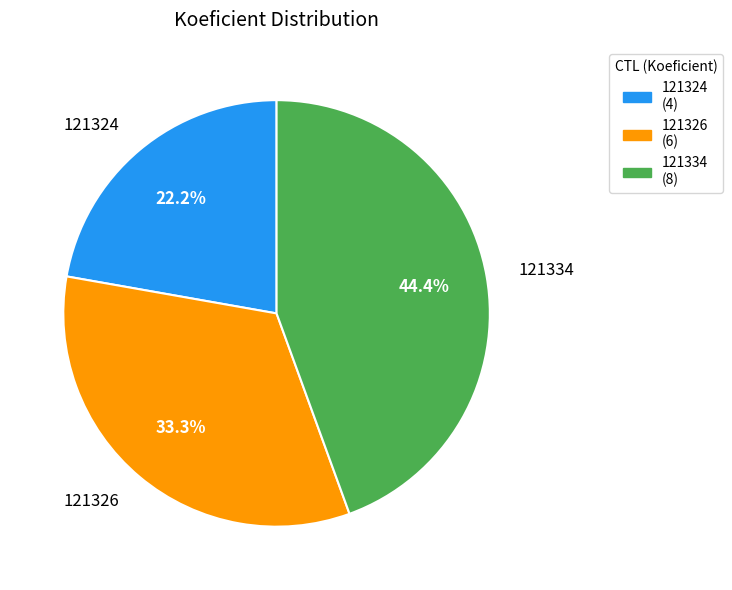

Rank the categories by value from highest to lowest.

121334, 121326, 121324